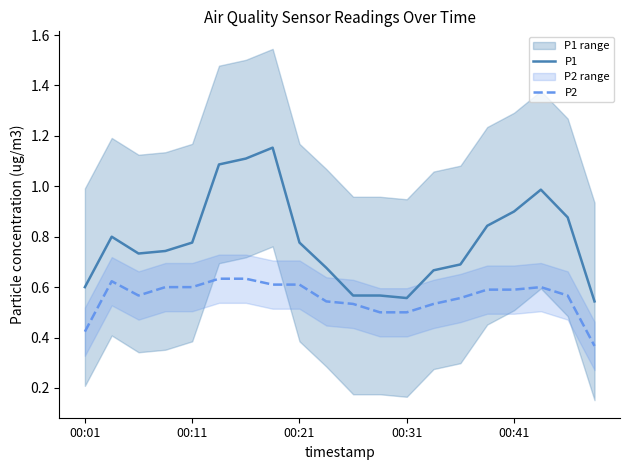

What is the value of the P2 point at the 3rd from the left?

0.6